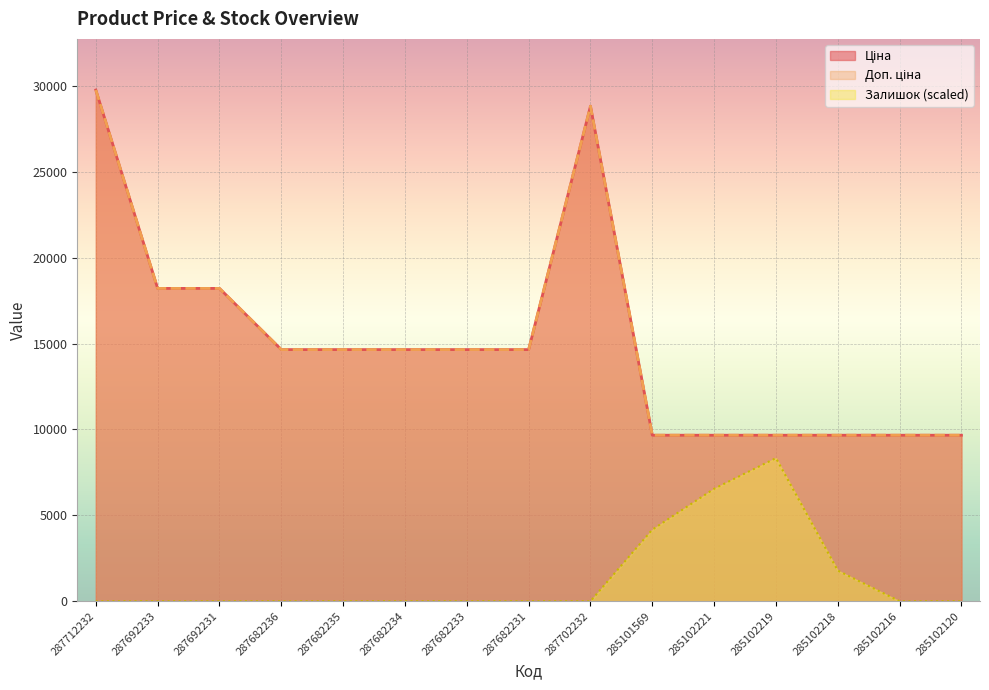

Which has a higher value, 287682231 or 287682233?

287682231